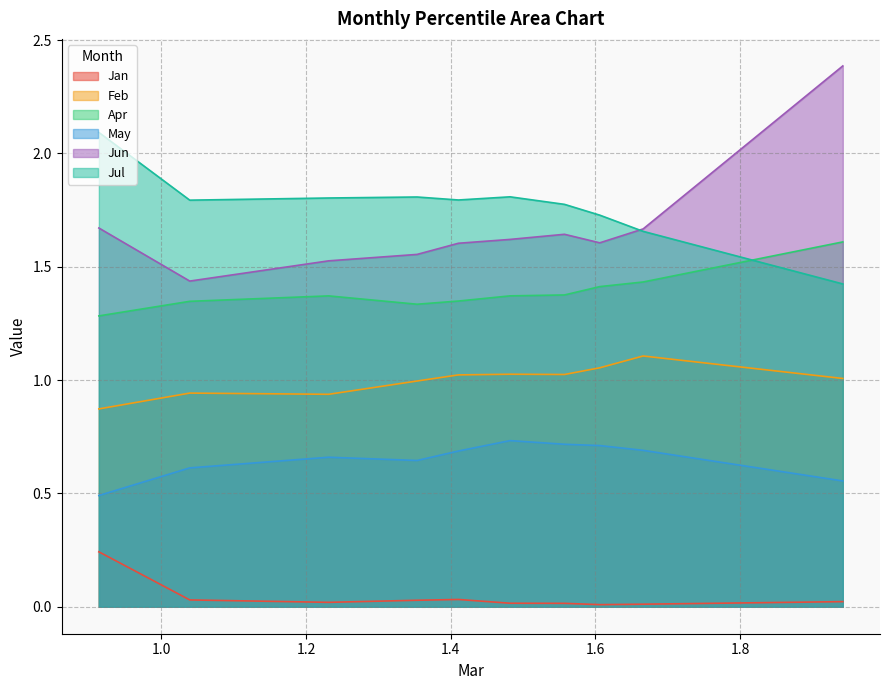

Does the chart have visible grid lines?

Yes